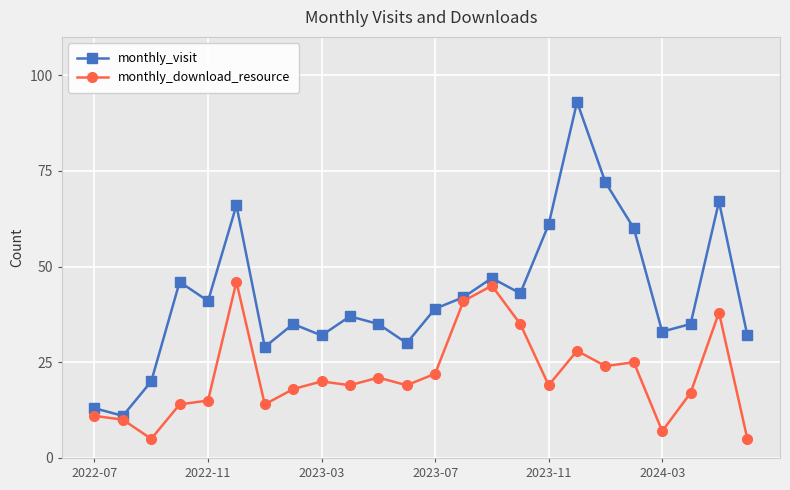

List the series in order of their peak value, highest first.

monthly_visit, monthly_download_resource